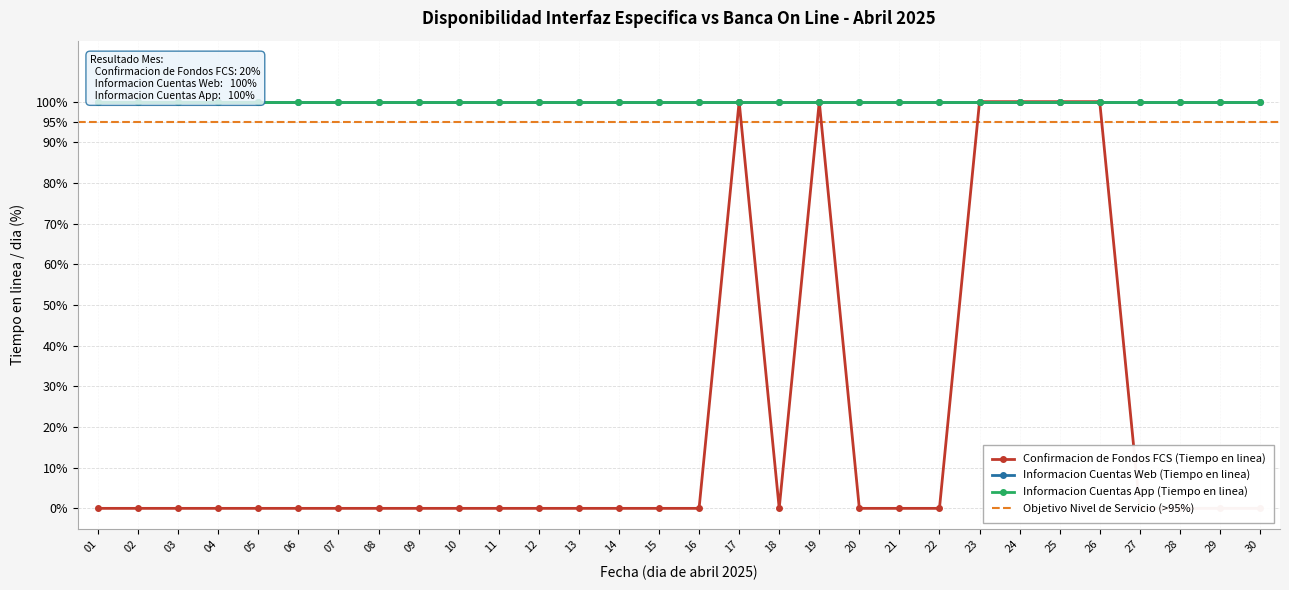

Is this an area chart (filled region under the line)?

No